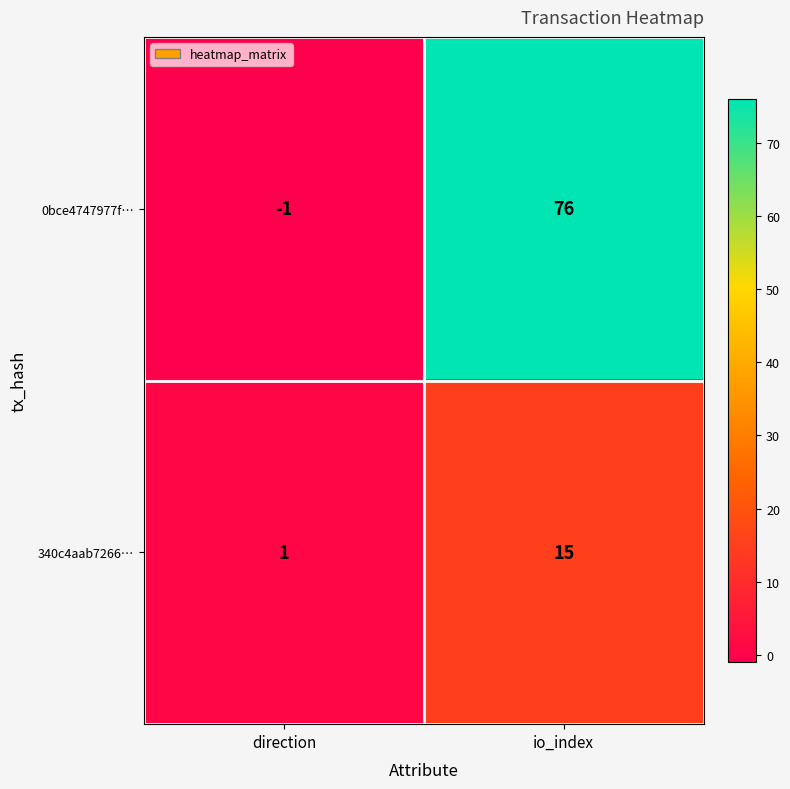

How many categories are shown in the chart?

2